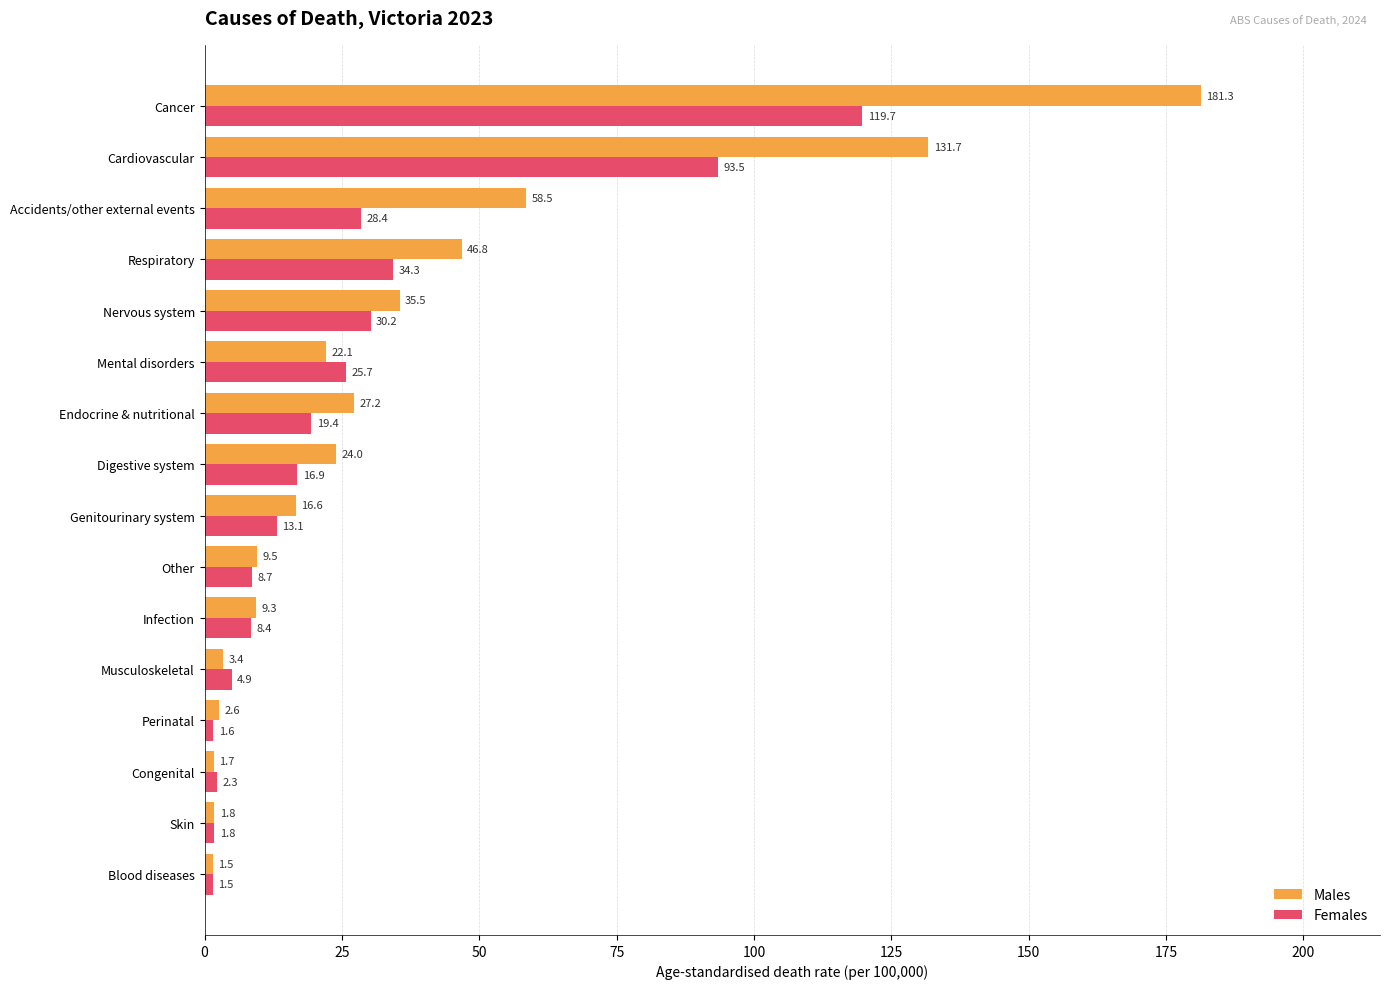

What is the difference between the Males values at Genitourinary system and Mental disorders?

5.5